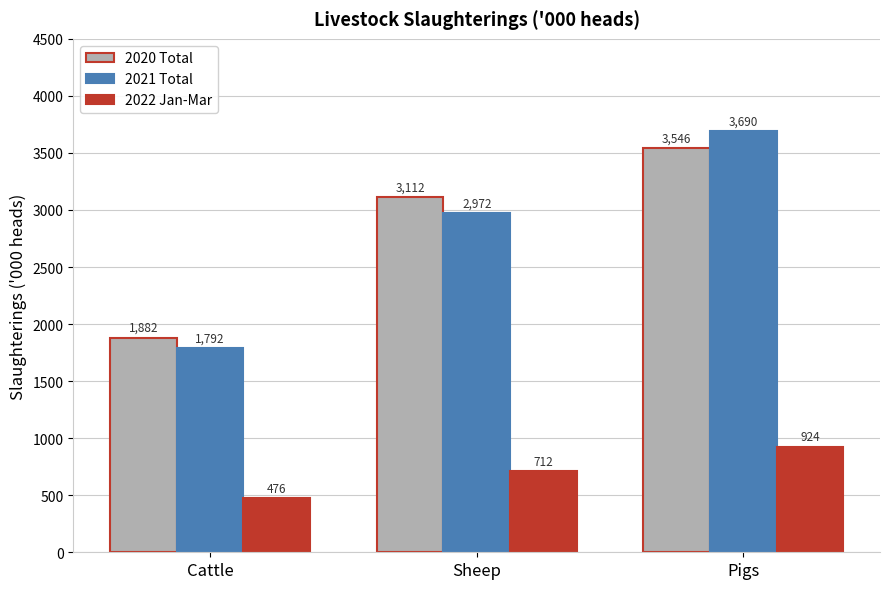

What are all the series names shown in the legend?

2020 Total, 2021 Total, 2022 Jan-Mar